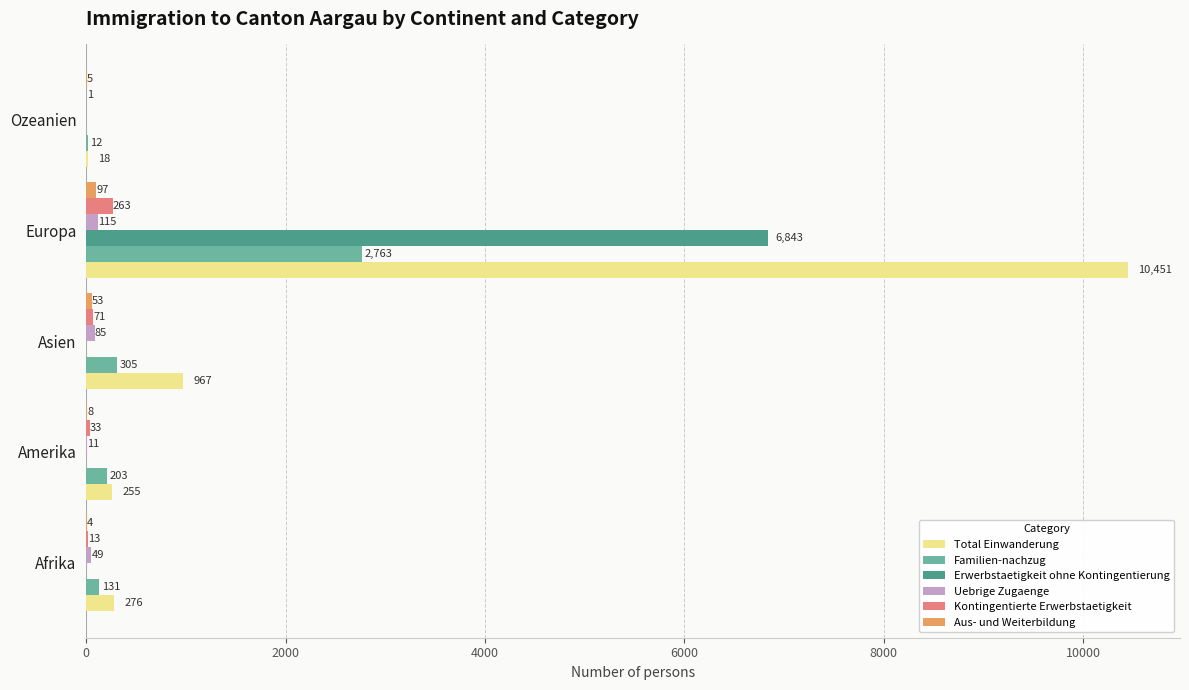

Which series changed the most between Europa and Ozeanien?

Total Einwanderung